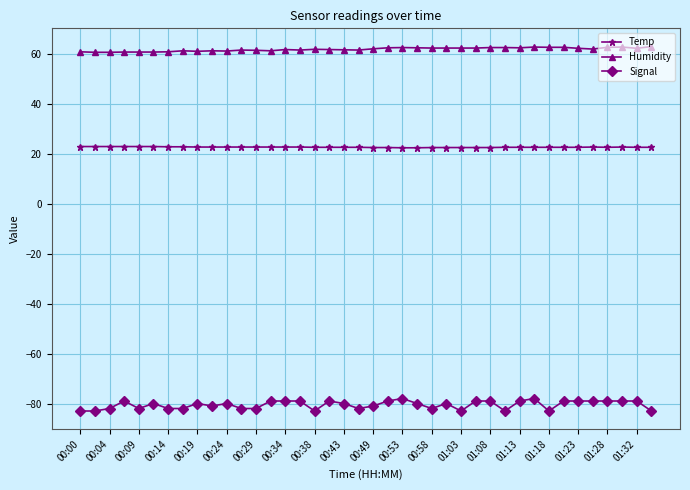

What is the sum of all Humidity values?

2467.6